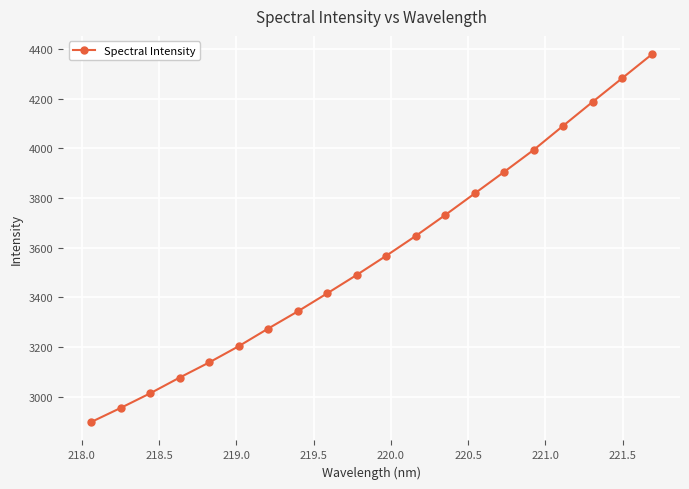

True or false: there are more than 2 points higher than both neighbors.

False